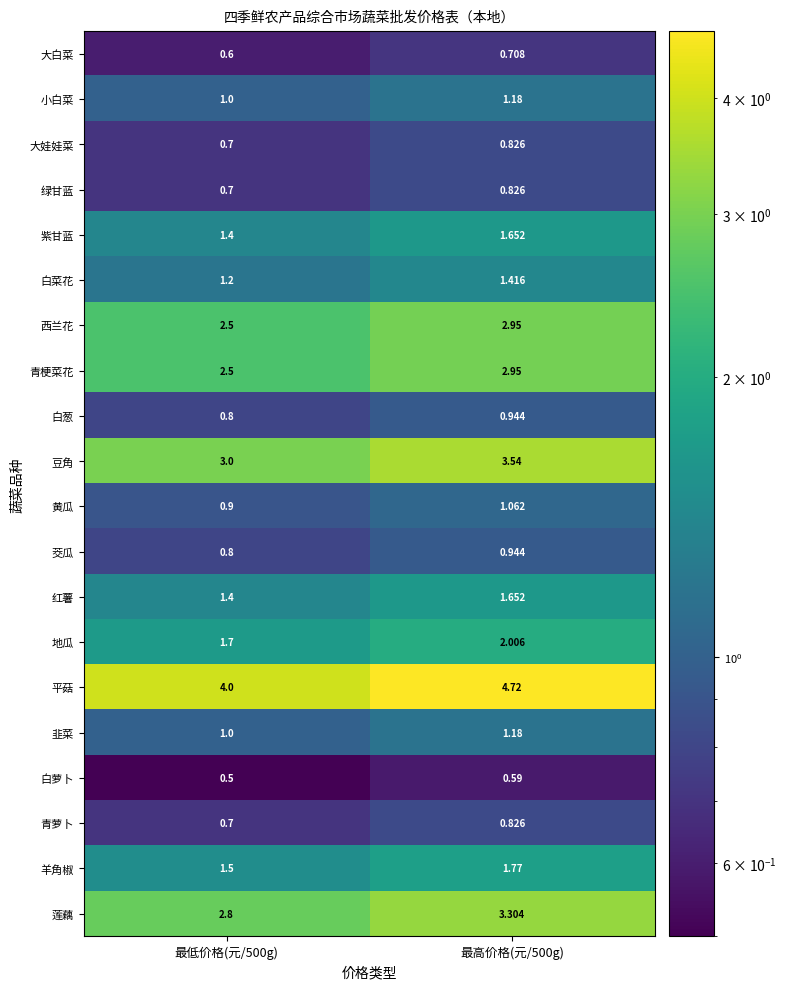

Which series changed the most between 最低价格(元/500g) and 最高价格(元/500g)?

平菇